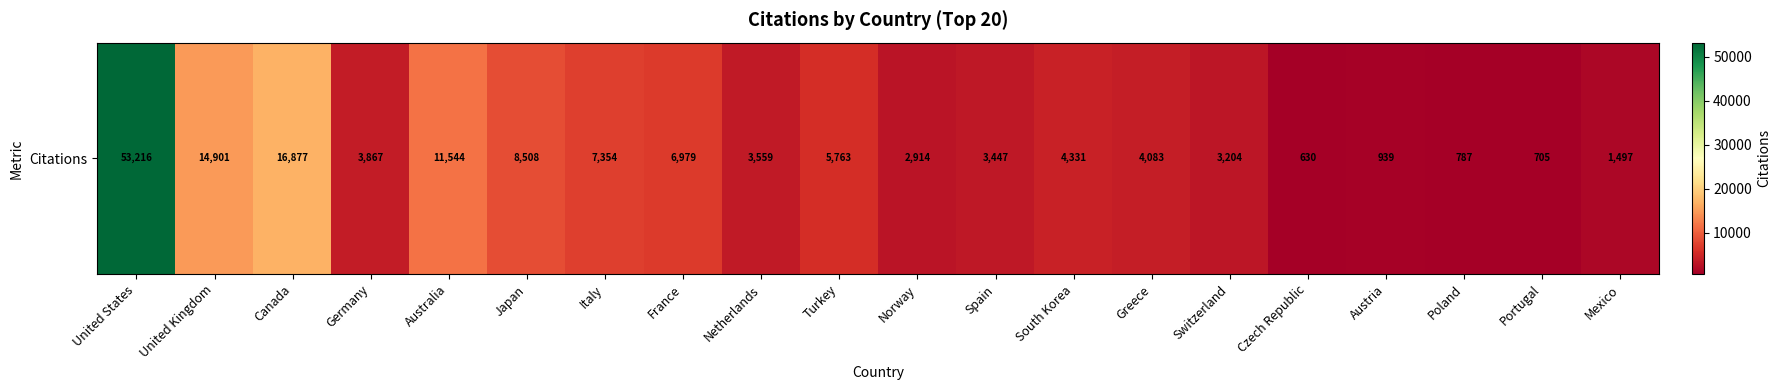

What is the minimum value shown in the chart?

630